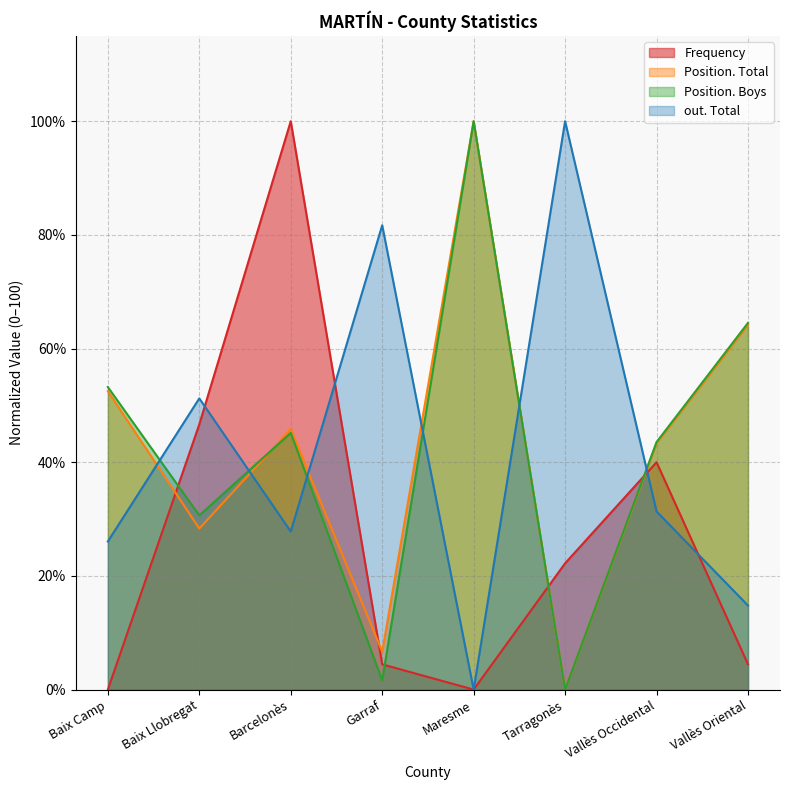

What is the value of the out. Total point at the 2nd from the left?

51.2